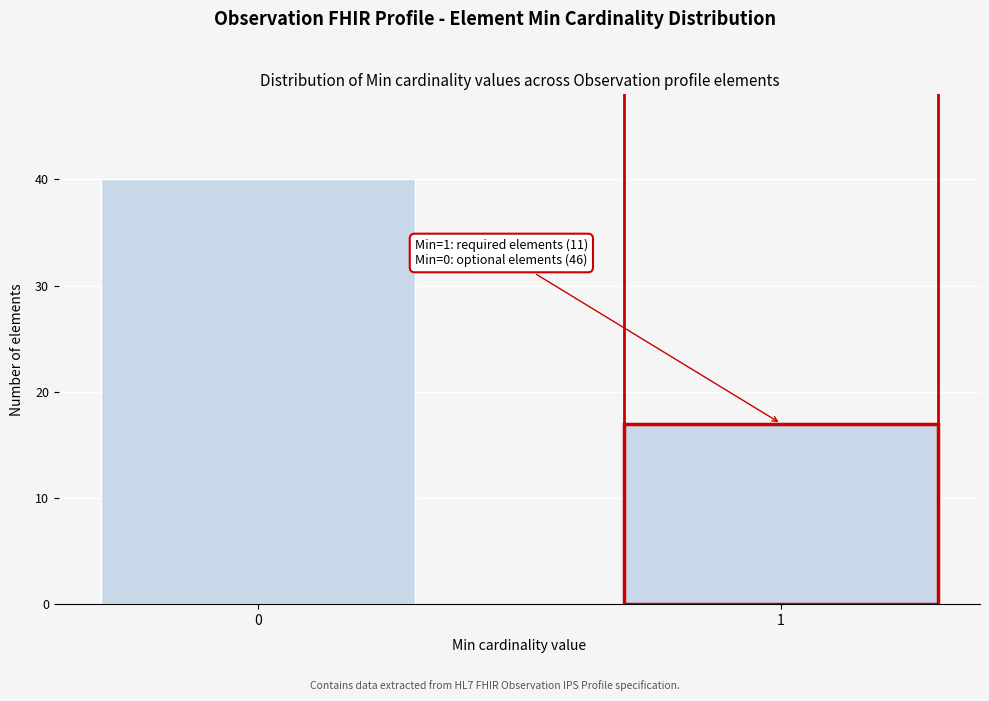

Reading right to left, what are all the values shown in this chart?

17	40